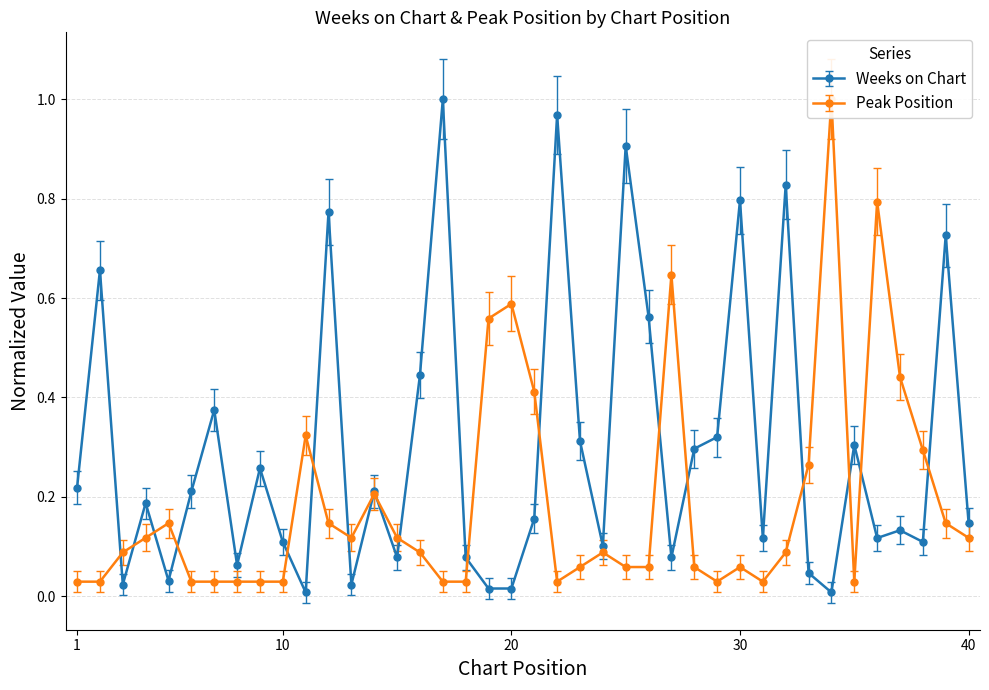

Which series has the widest spread of values?

Weeks on Chart